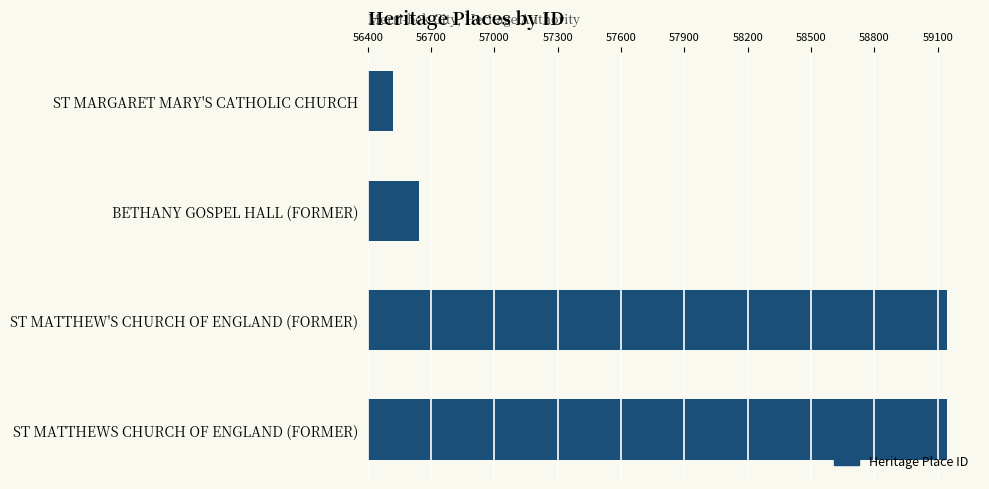

What is the sum of all values?

231449